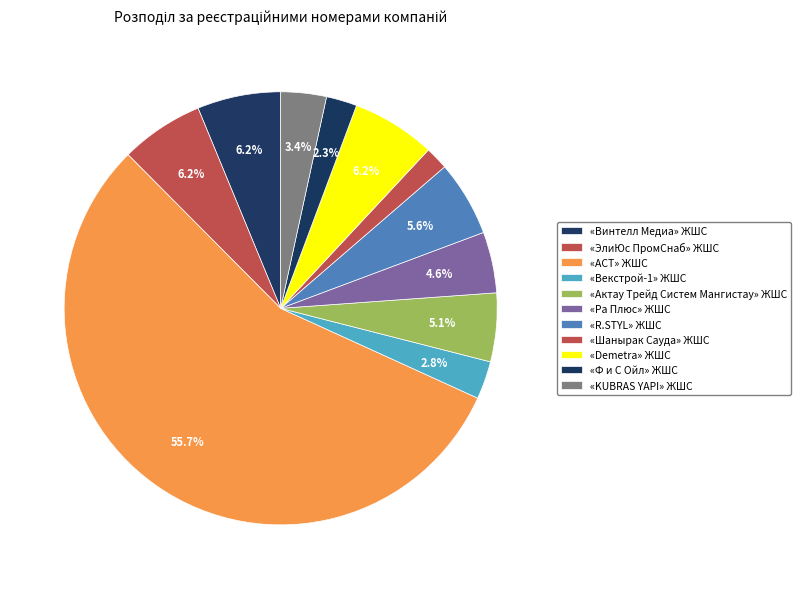

To the nearest percent, what is the combined percentage of «ЭлиЮс ПромСнаб» ЖШС and «Винтелл Медиа» ЖШС?

12%